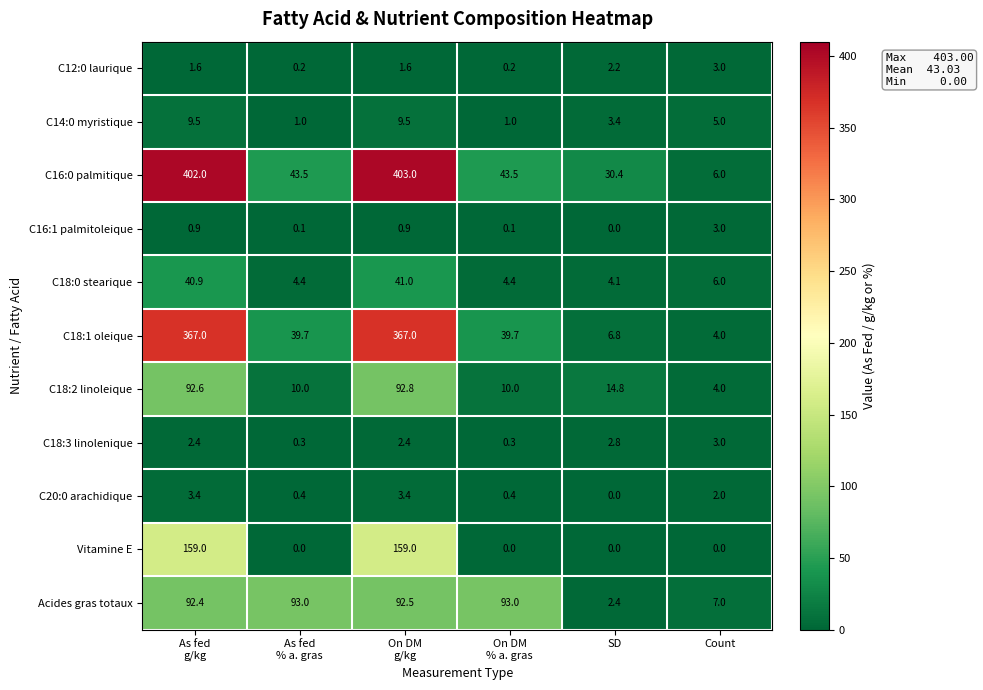

Which series has the widest spread of values?

C16:0 palmitique